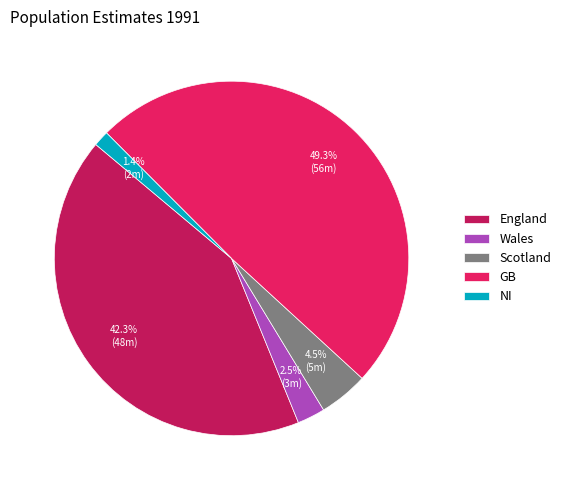

What is the total percentage of GB and Scotland?

53.8%